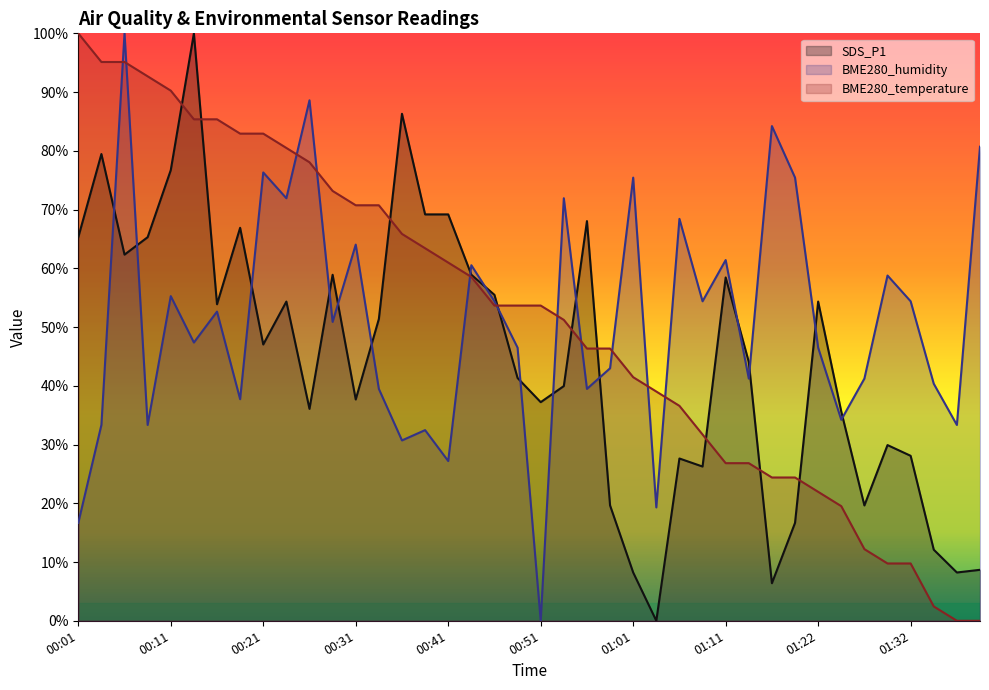

What is the maximum value shown in the chart?

100.0